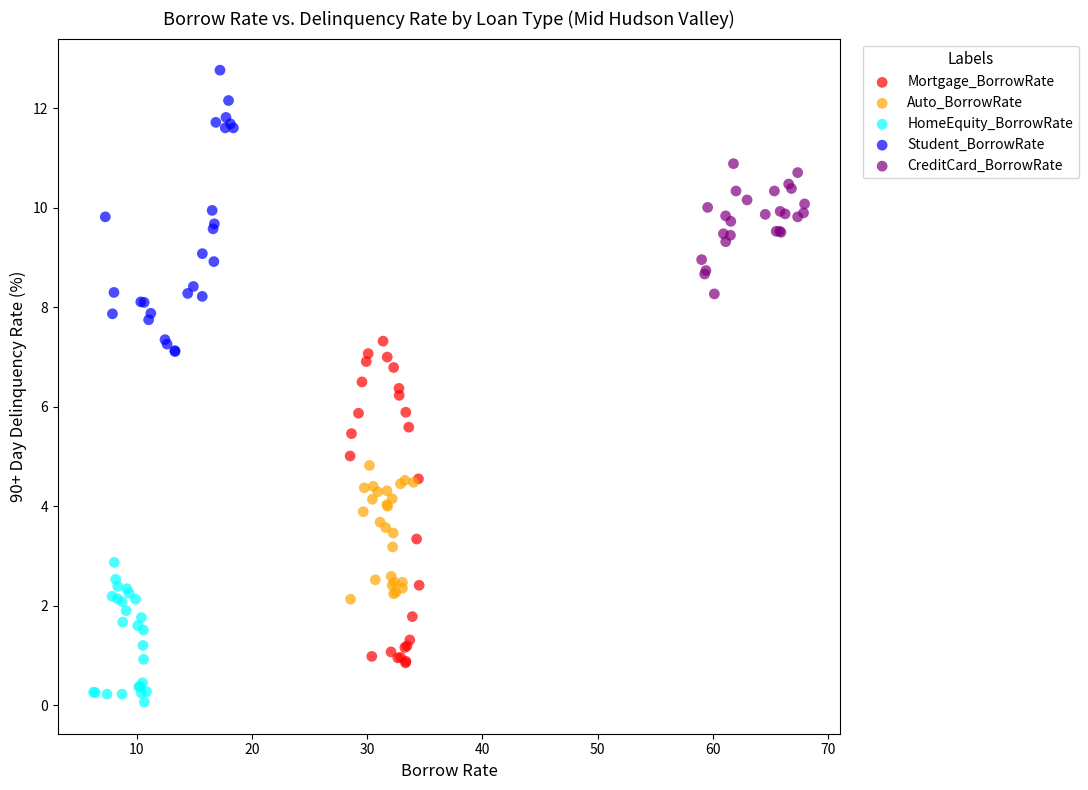

What are all the series names shown in the legend?

Mortgage_BorrowRate, Auto_BorrowRate, HomeEquity_BorrowRate, Student_BorrowRate, CreditCard_BorrowRate